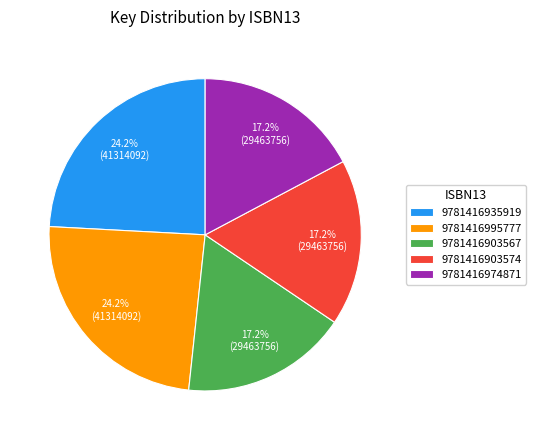

Is there a majority slice in this chart?

No